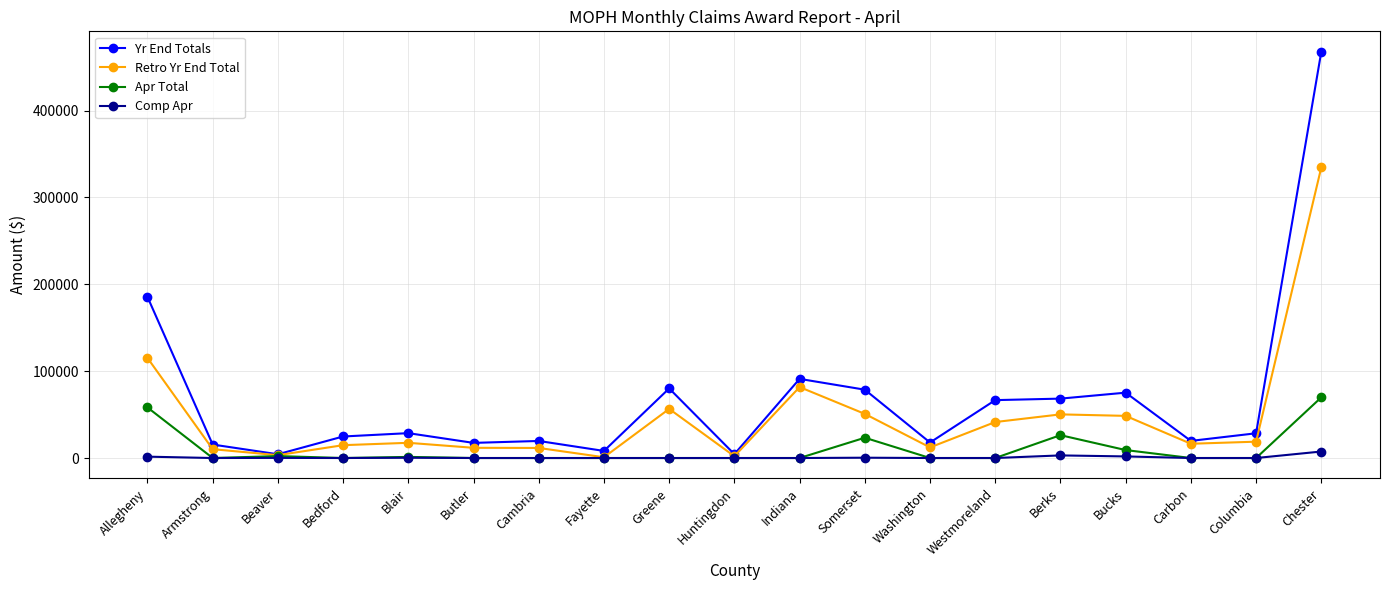

What is the total value across all series at Chester?

879703